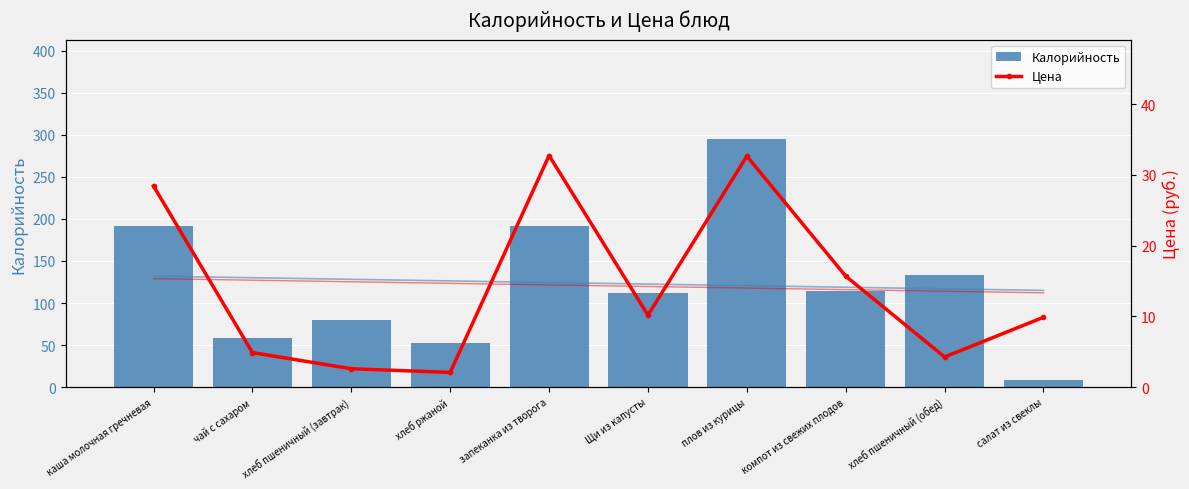

Read the Калорийность value at чай с сахаром.

58